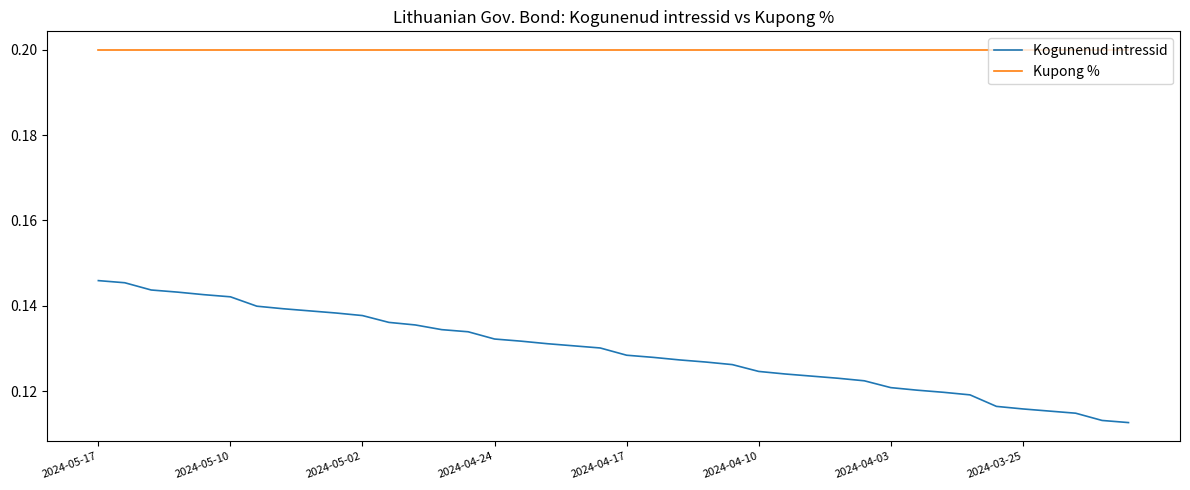

Which series has the largest range (max minus min)?

Kogunenud intressid